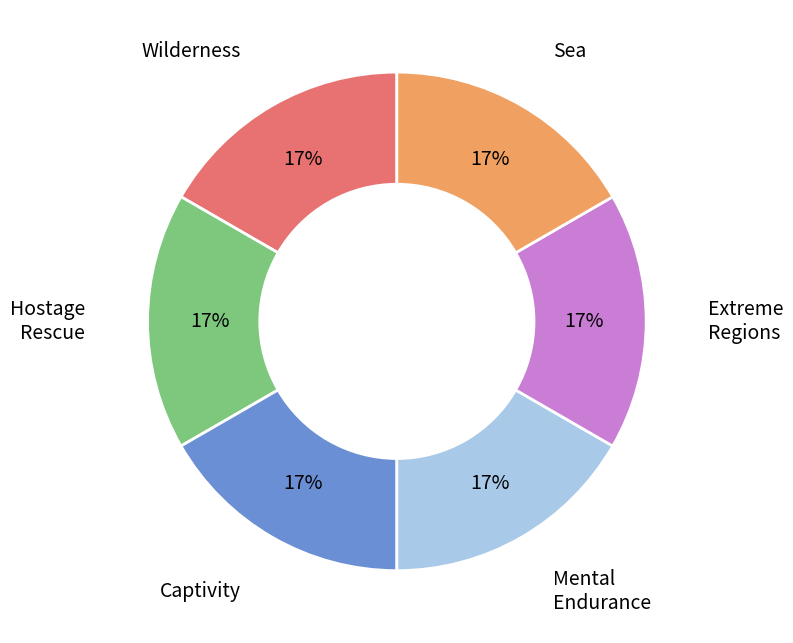

To the nearest percent, what is the average slice percentage?

17%